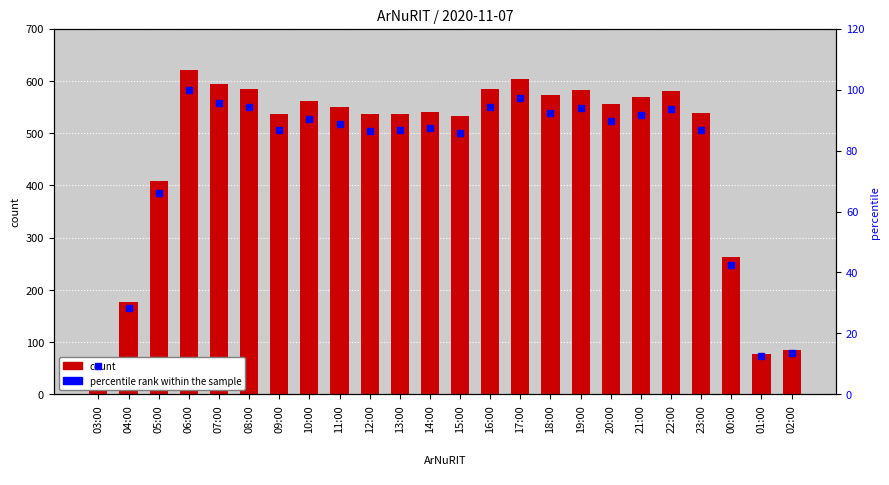

Does the chart contain any negative values?

No